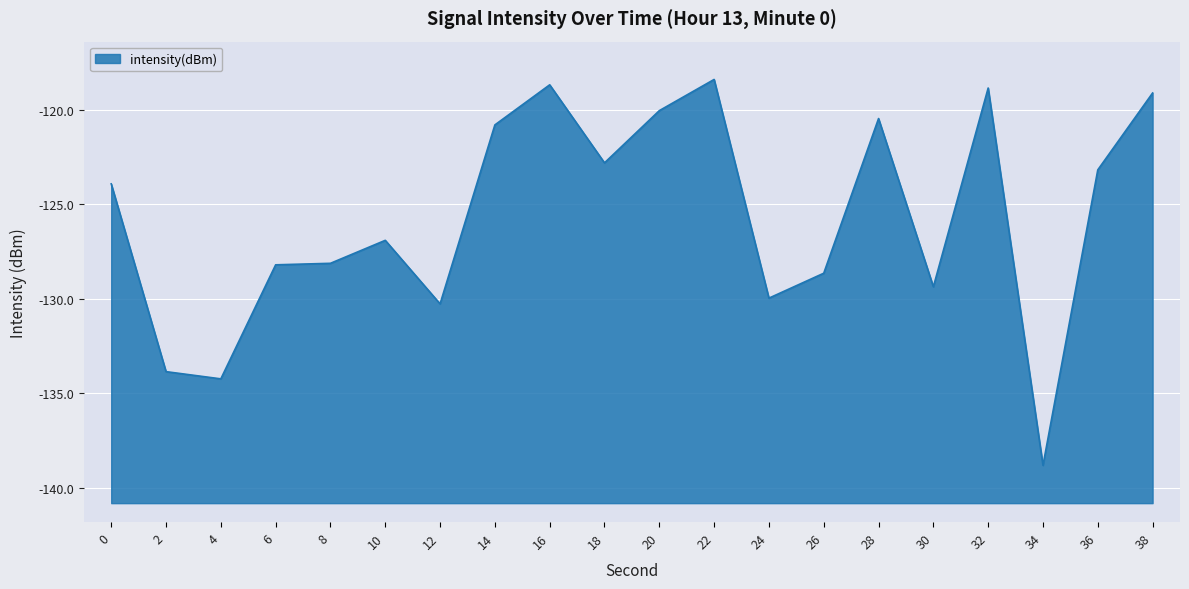

Rank the categories by value from highest to lowest.

22, 16, 32, 38, 20, 28, 14, 18, 36, 0, 10, 8, 6, 26, 30, 24, 12, 2, 4, 34